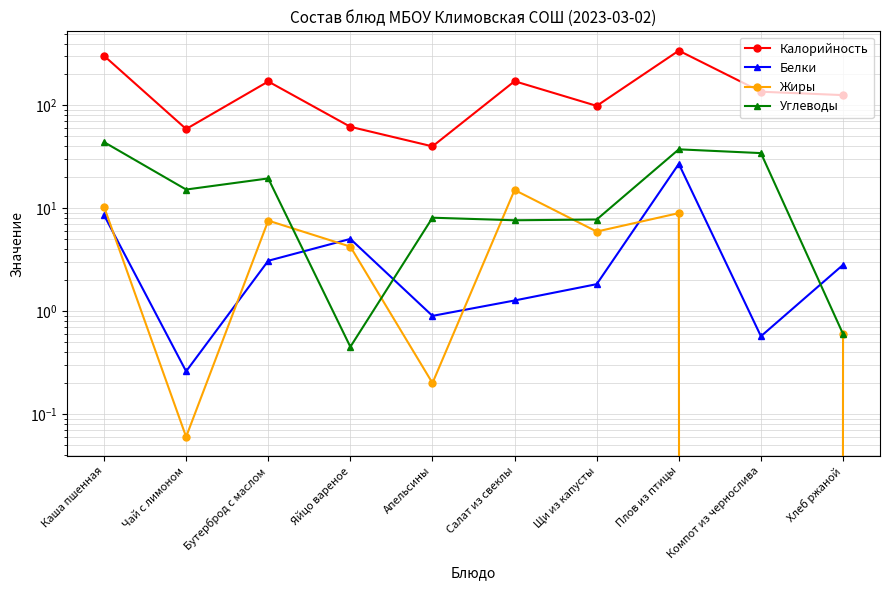

Rank the series by their maximum value, from highest to lowest.

Калорийность, Углеводы, Белки, Жиры